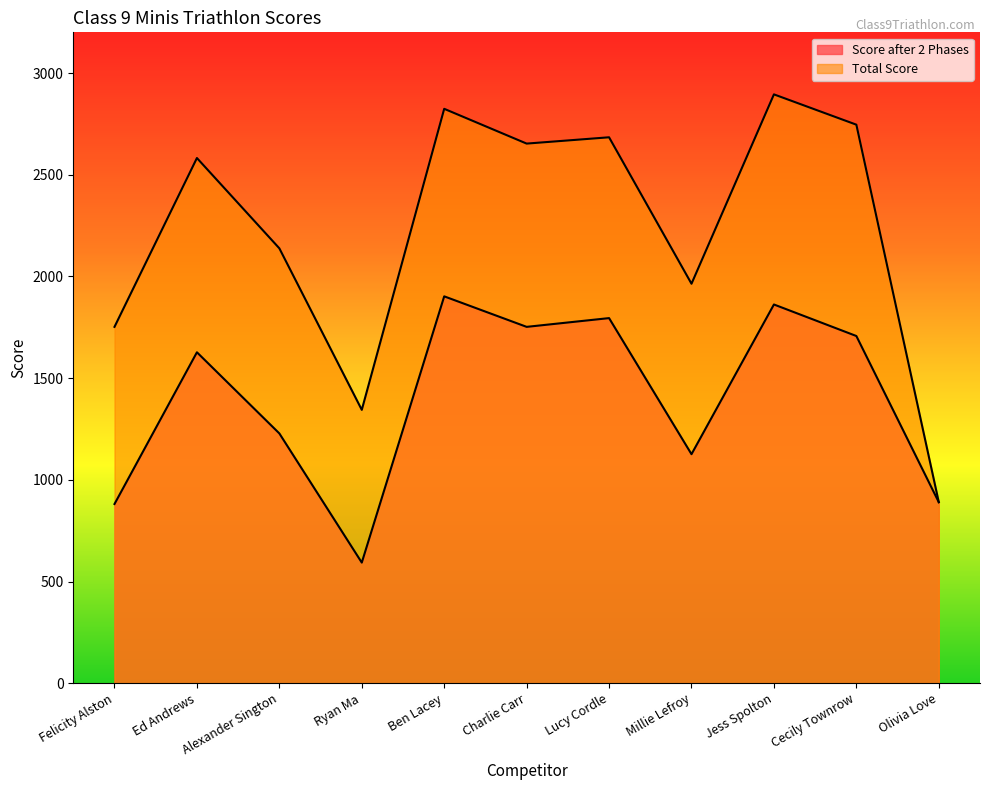

Reading left to right, extract all data points from this chart.

Score after 2 Phases: Felicity Alston=881	Ed Andrews=1627	Alexander Sington=1228	Ryan Ma=593	Ben Lacey=1902	Charlie Carr=1752	Lucy Cordle=1795	Millie Lefroy=1126	Jess Spolton=1862	Cecily Townrow=1707	Olivia Love=890
Total Score: Felicity Alston=1752	Ed Andrews=2582	Alexander Sington=2138	Ryan Ma=1344	Ben Lacey=2824	Charlie Carr=2653	Lucy Cordle=2684	Millie Lefroy=1964	Jess Spolton=2895	Cecily Townrow=2746	Olivia Love=890